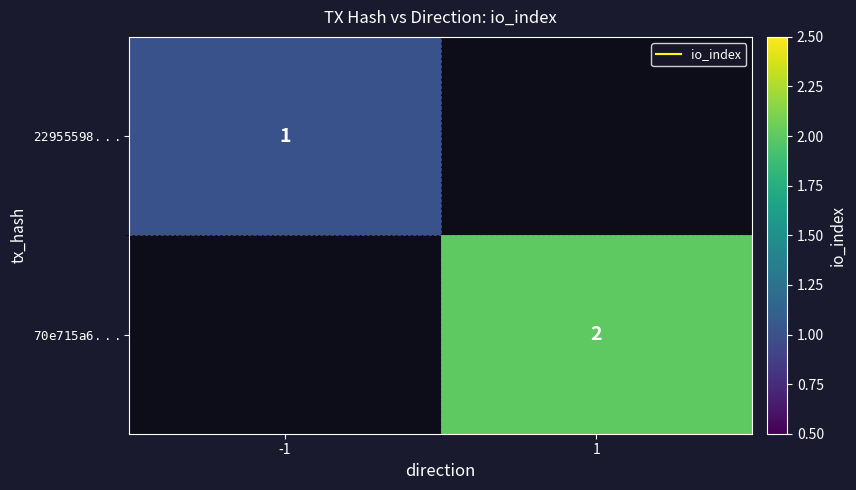

At which label does $\mathtt{22955598...}$ reach its peak?

-1